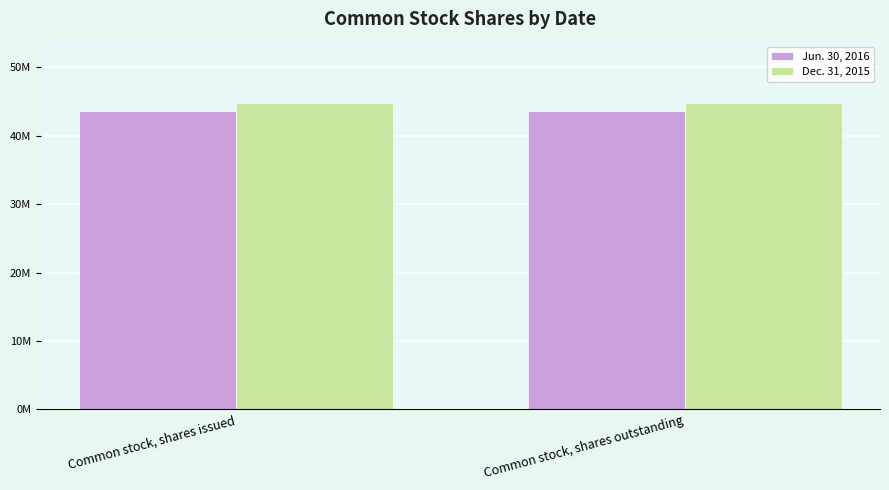

Is the value of Jun. 30, 2016 at Common stock, shares outstanding greater than the value of Dec. 31, 2015 at Common stock, shares issued?

No